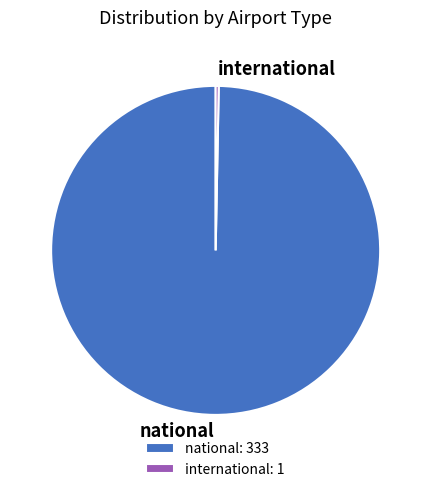

The national slice represents 100% of the pie. True or false?

True